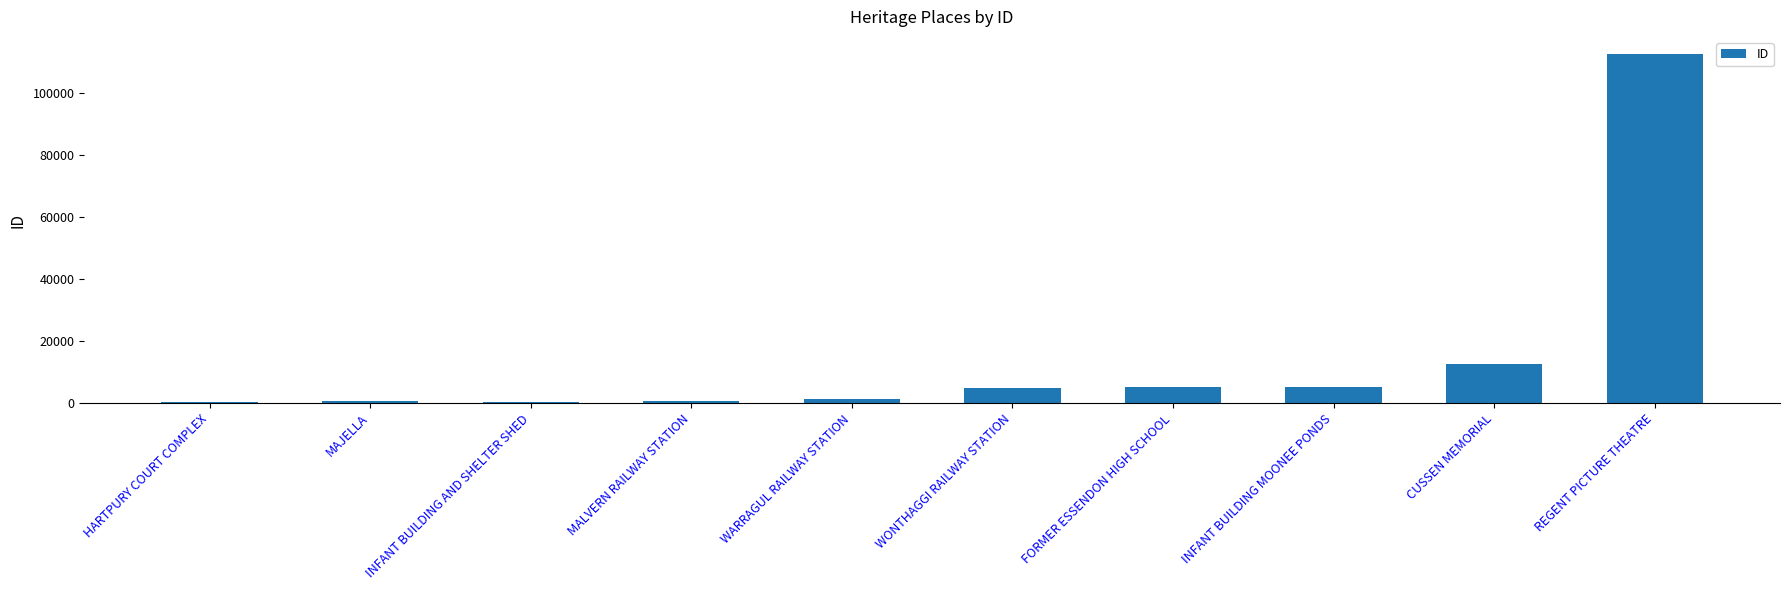

At which label is the value closest to 56415?

CUSSEN MEMORIAL